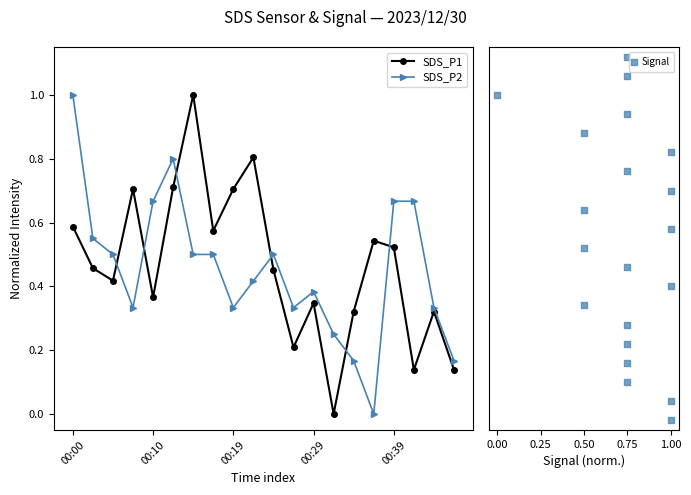

At how many categories does at least one series exceed 6?

13